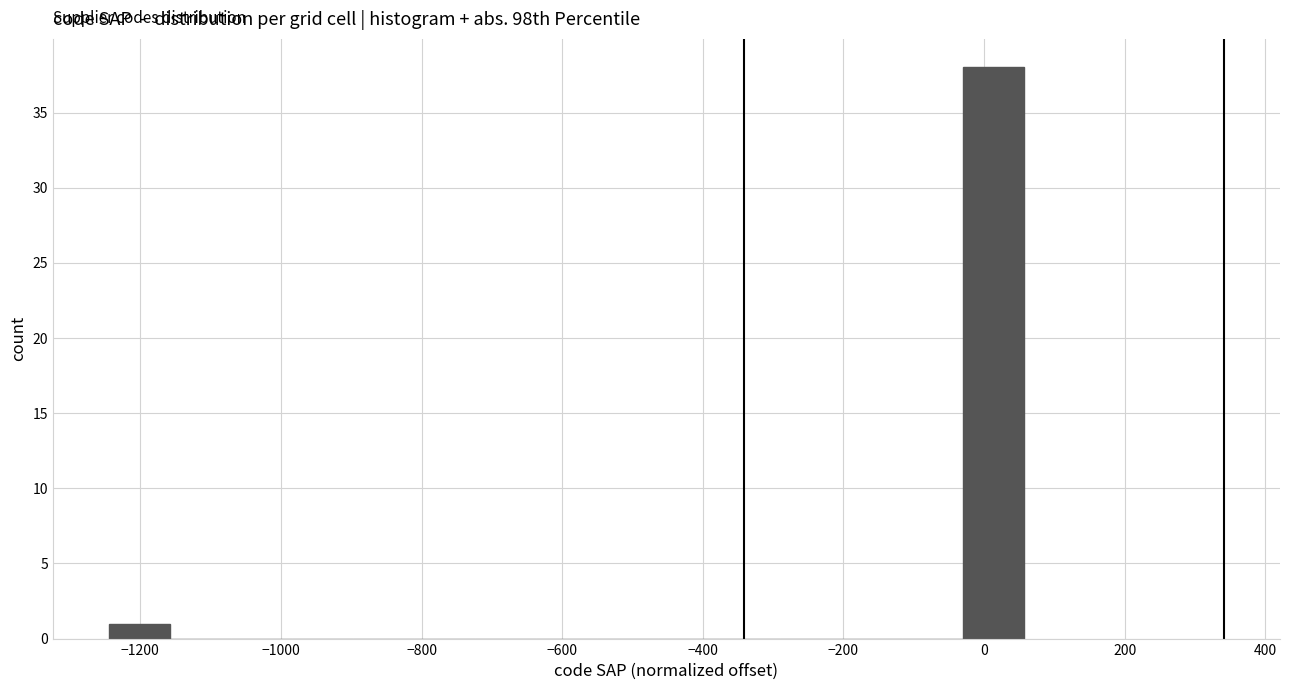

What is the height of the bar covering -1240 to -1160 on the x-axis? Neither the bar edges nor the heights are printed on the chart, so give them approximately, as read against the axes.

1